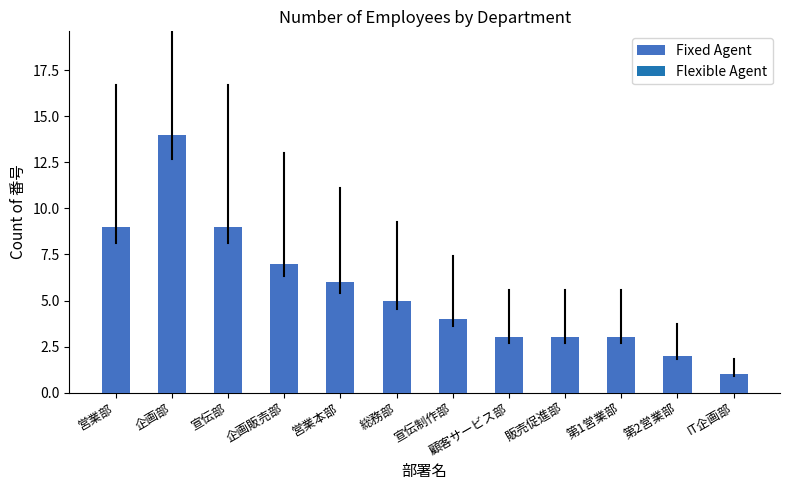

What position from the left is 企画部?

2